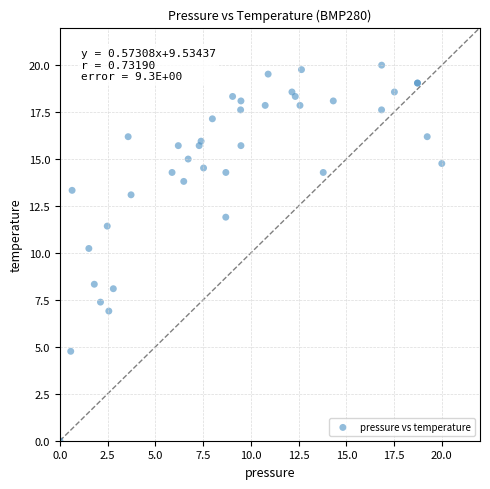

What Y value in the scatter plot is closest to 10?

10.2